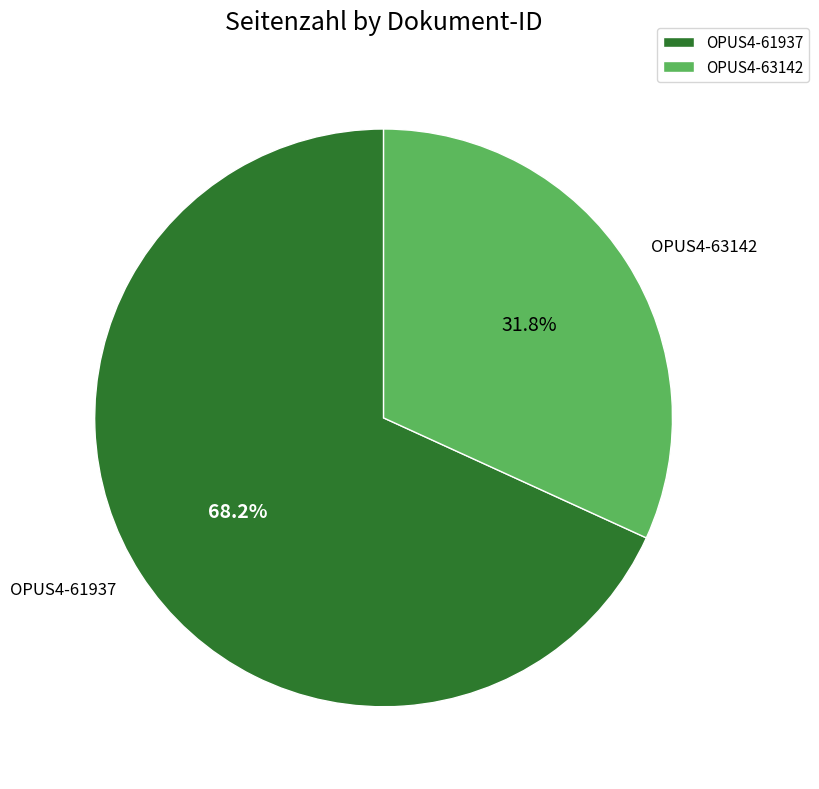

The OPUS4-61937 slice represents 56% of the pie. True or false?

False